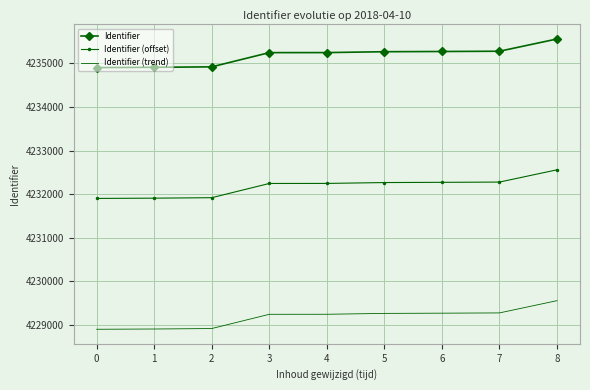

The value of Identifier (trend) at 4 is 1067151. True or false?

False